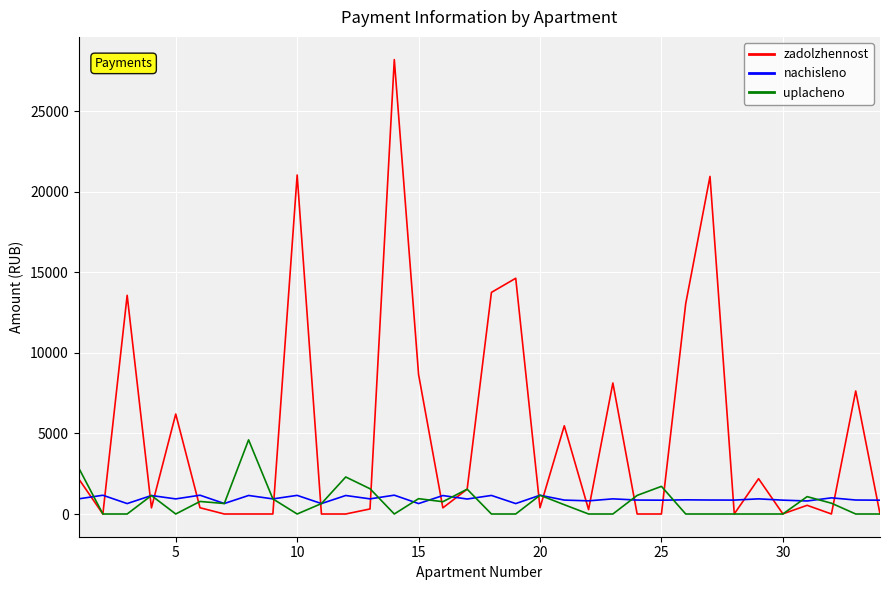

List the series in order of their peak value, lowest first.

nachisleno, uplacheno, zadolzhennost